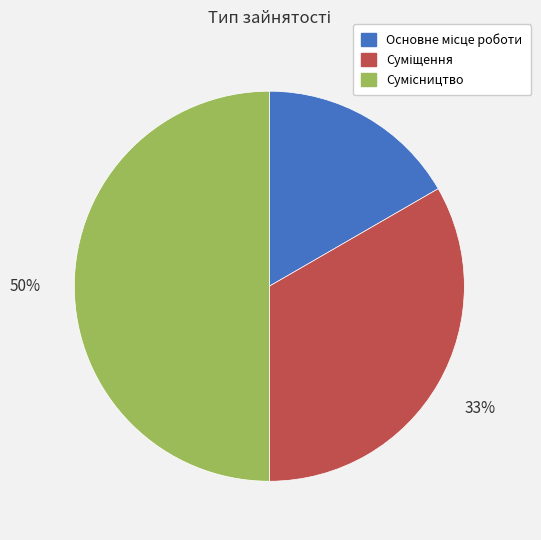

To the nearest percent, what is the average slice percentage?

33%